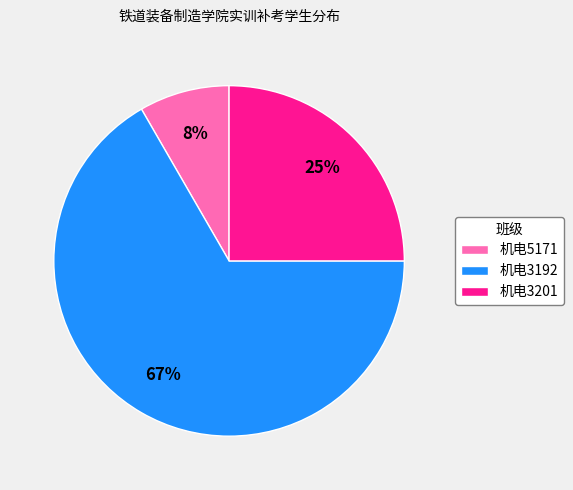

Is 机电3201 the majority of the pie?

No